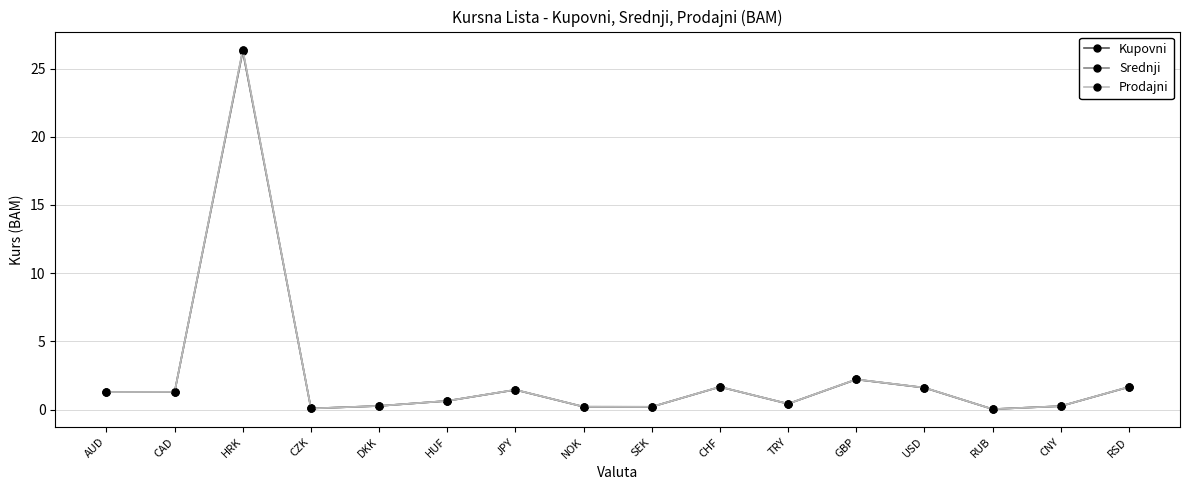

Between CNY and RSD, which series saw the biggest shift?

Prodajni